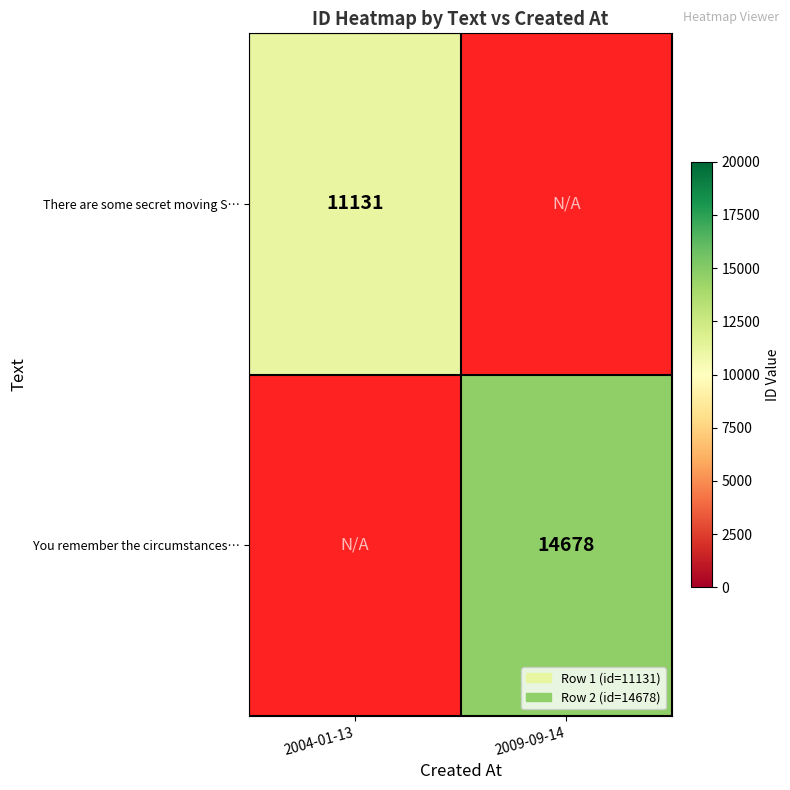

Is it true that You remember the circumstances… equals 23612.5 at 2009-09-14?

False